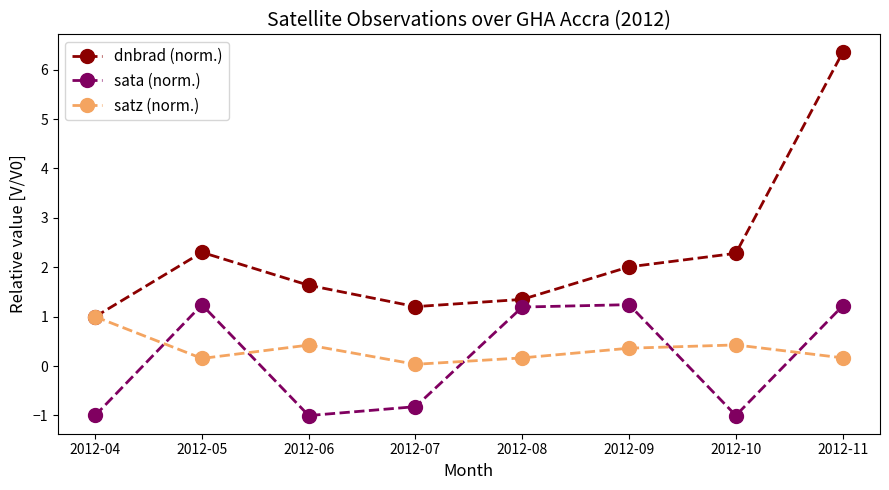

What is the value of the sata (norm.) point at the 4th from the left?

-0.8